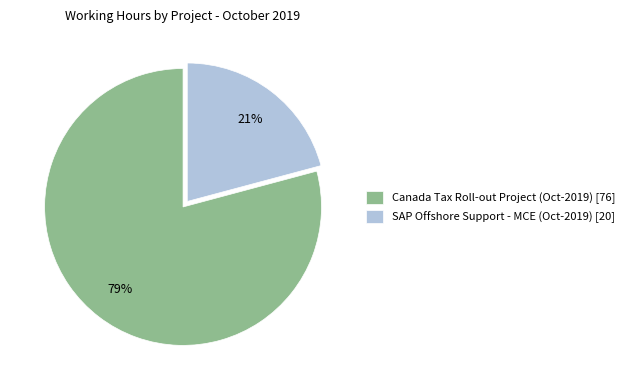

Is Canada Tax Roll-out Project (Oct-2019) the majority of the pie?

Yes